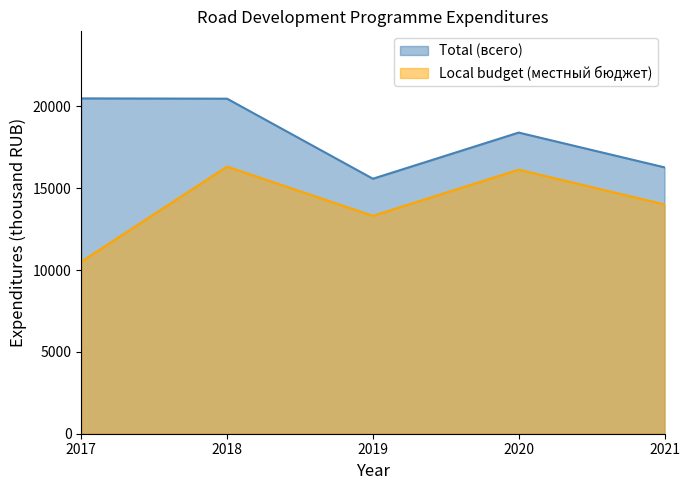

Which series has the largest total across all categories?

Total (всего)